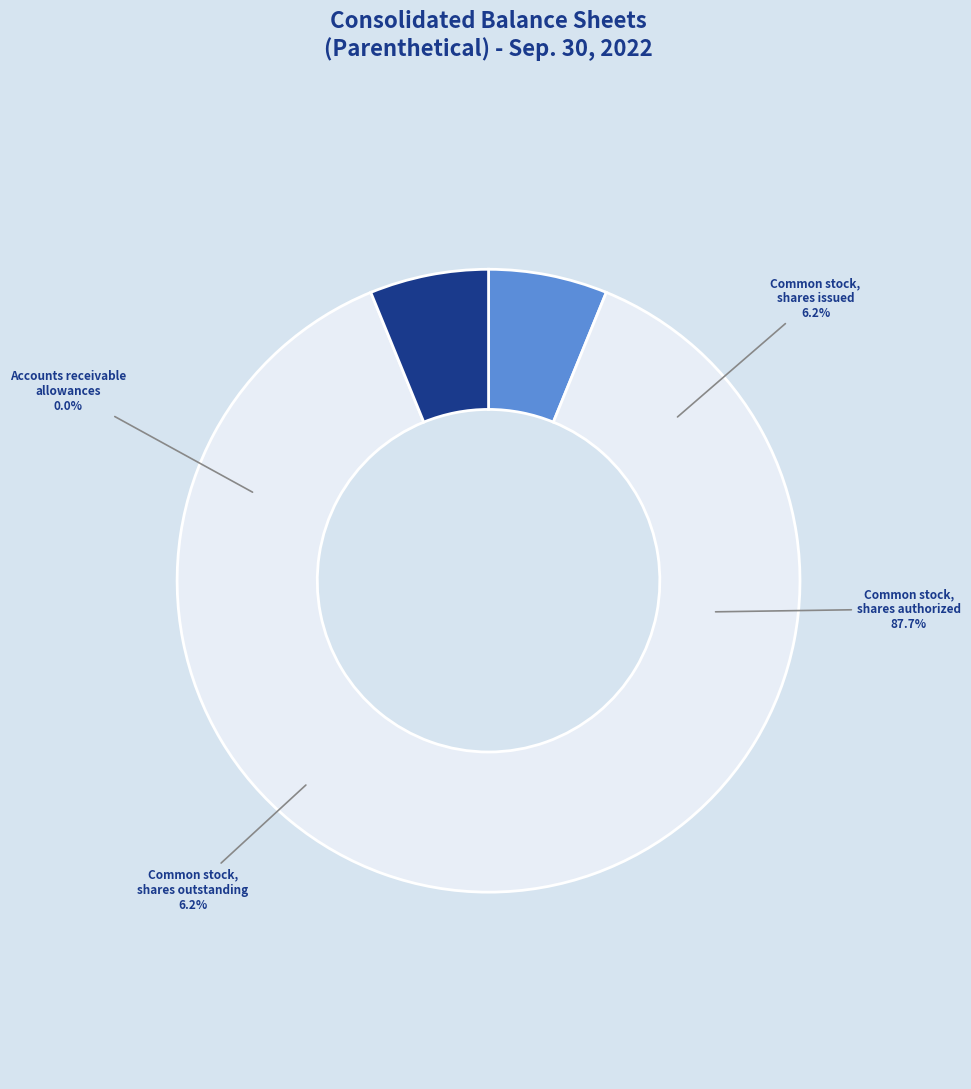

Approximately how many times larger is the value at Common stock, shares issued compared to Common stock, shares authorized?

0.1